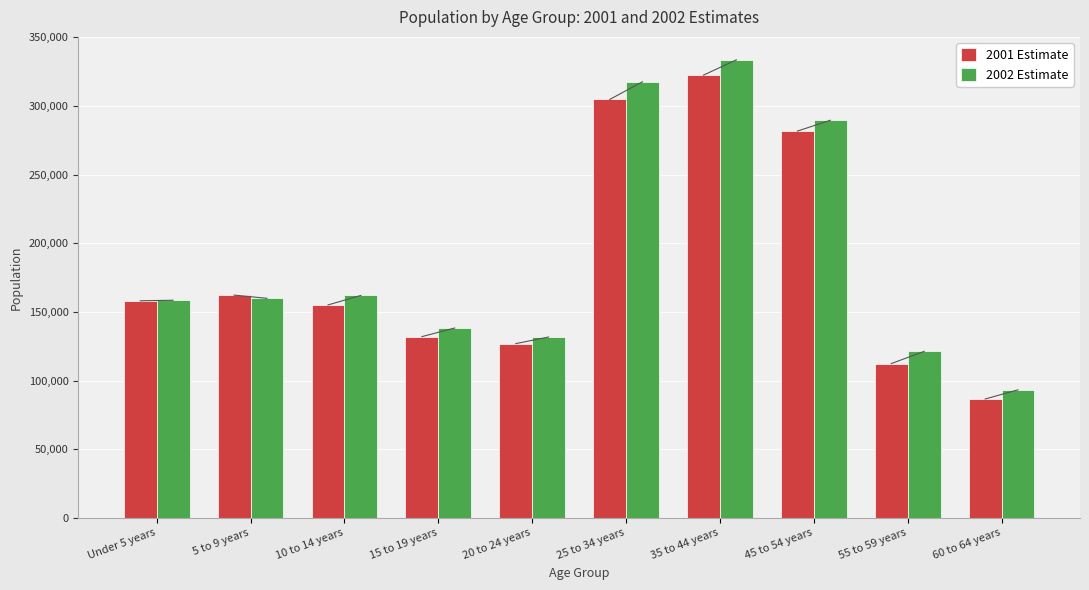

Does the chart contain any negative values?

No